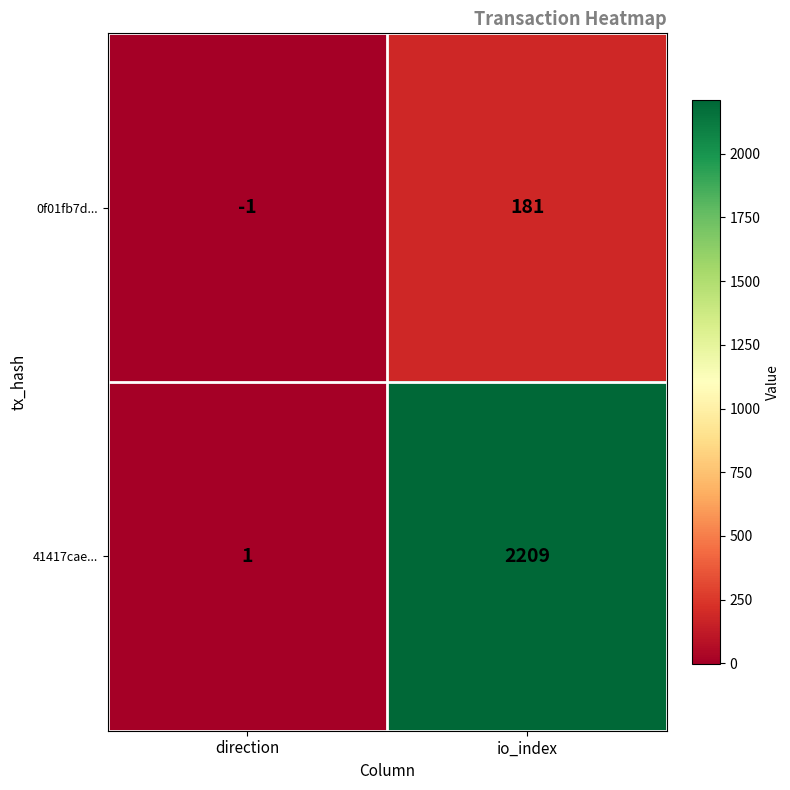

What is the sum of the 0f01fb7d... values at io_index and direction?

180